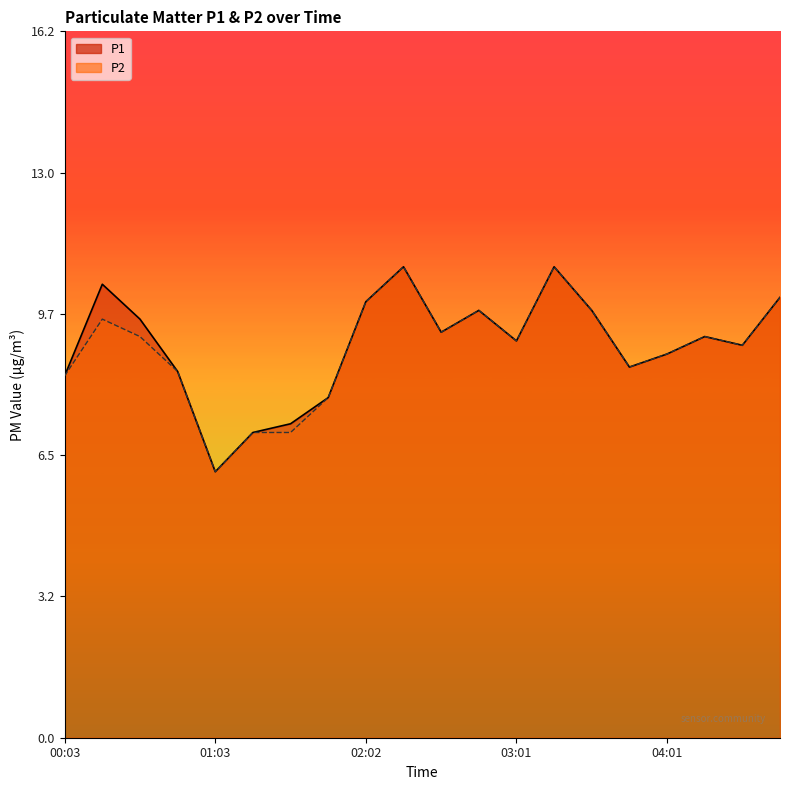

How many values in the P2 series are below 9?

8